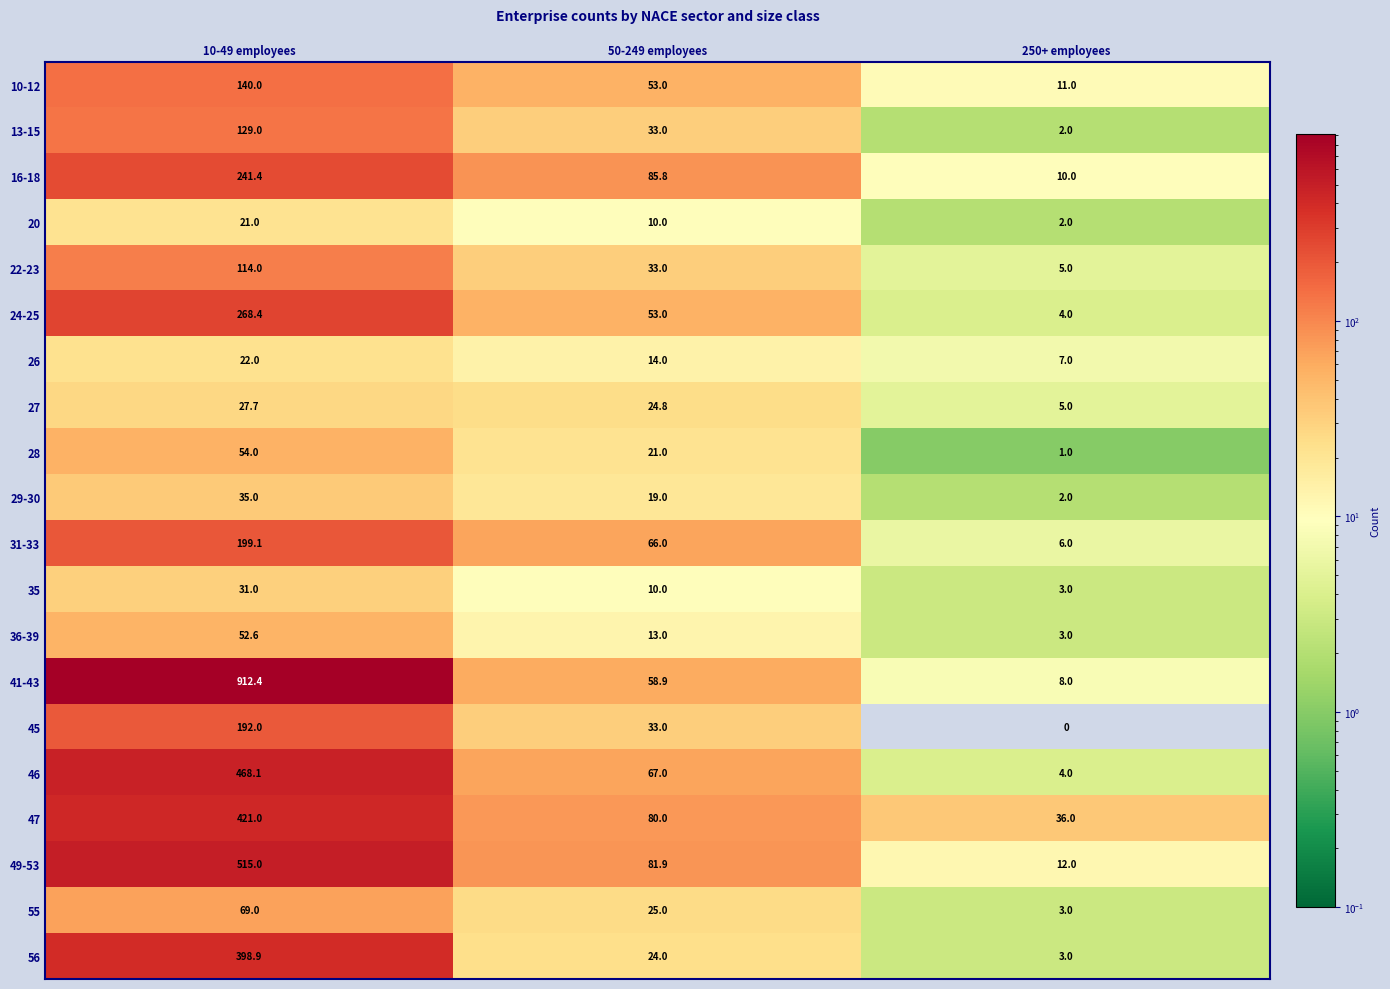

At which category does the chart reach its peak across all series?

10-49 employees